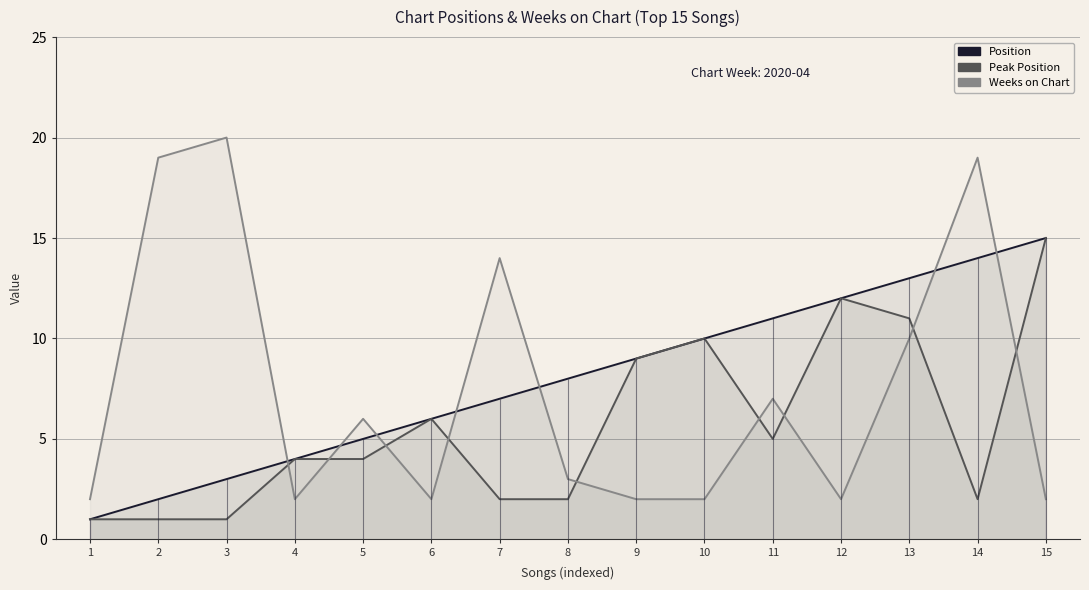

Reading right to left, list all the values displayed in this chart.

Position: 15	14	13	12	11	10	9	8	7	6	5	4	3	2	1
Peak Position: 15	2	11	12	5	10	9	2	2	6	4	4	1	1	1
Weeks on Chart: 2	19	10	2	7	2	2	3	14	2	6	2	20	19	2